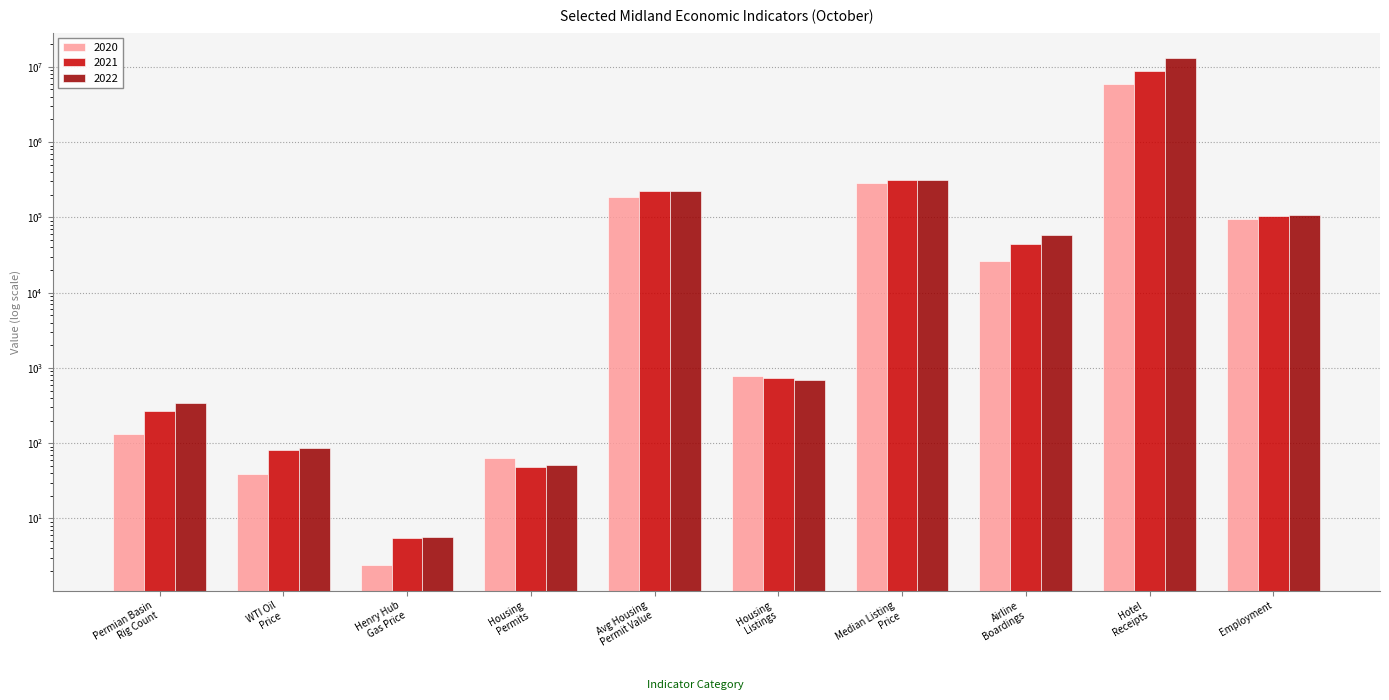

What value does the 2021 series have at Hotel
Receipts?

8685082.5